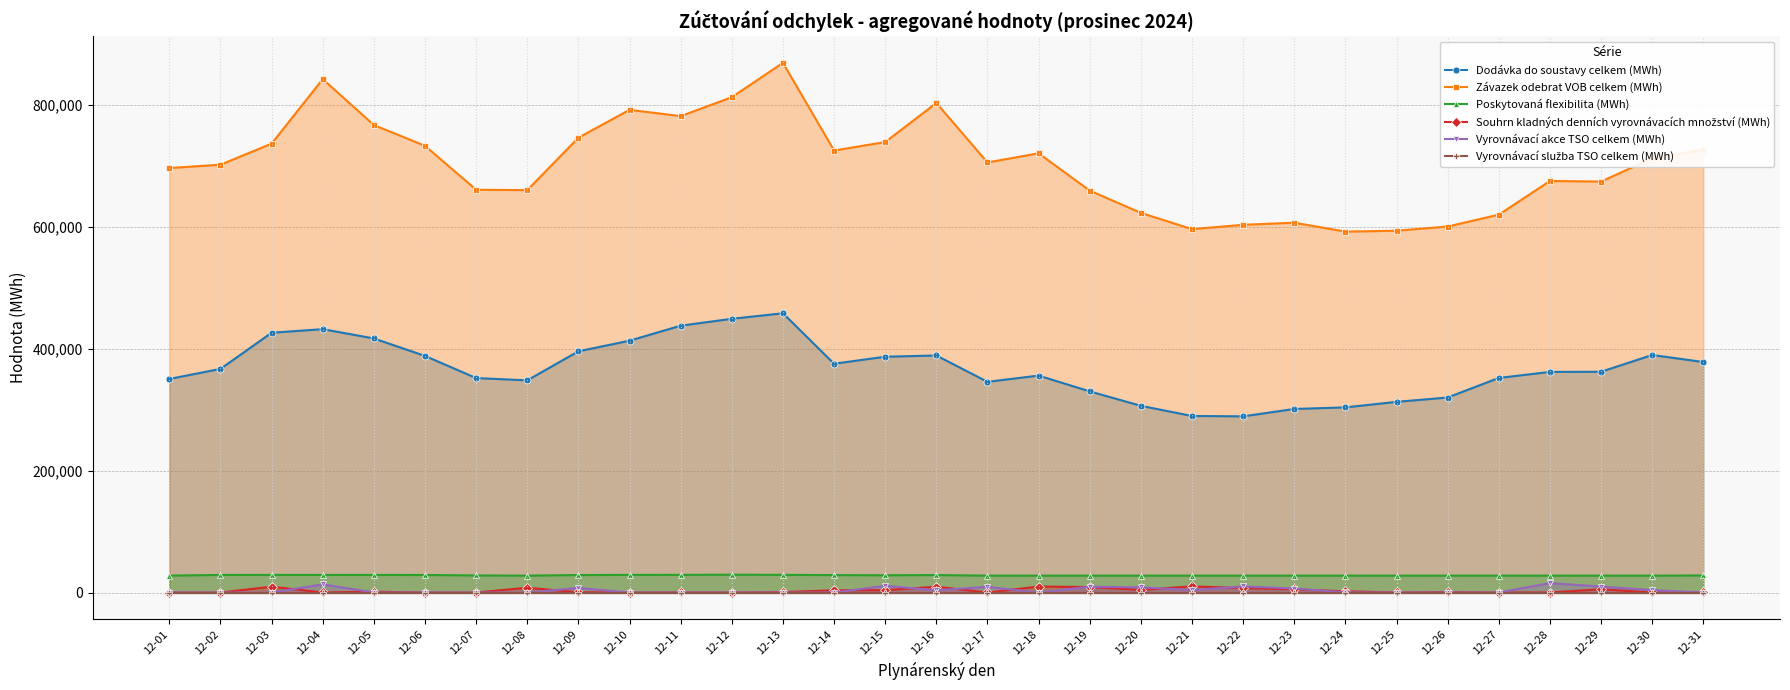

What is the total value across all series at 12-10?

1234709.1